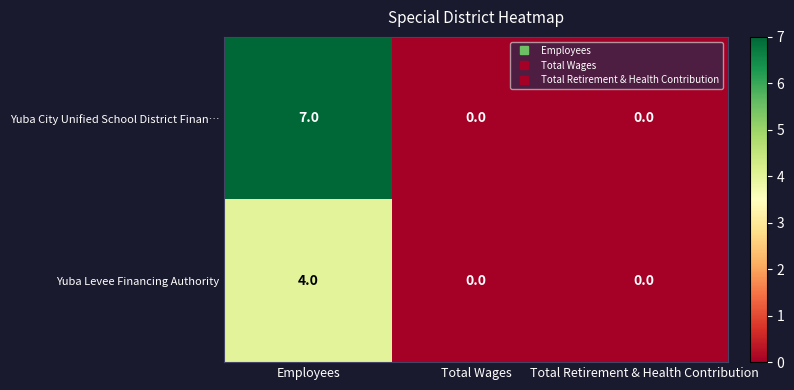

Between Employees and Total Wages, which series saw the biggest shift?

Yuba City Unified School District Finan…